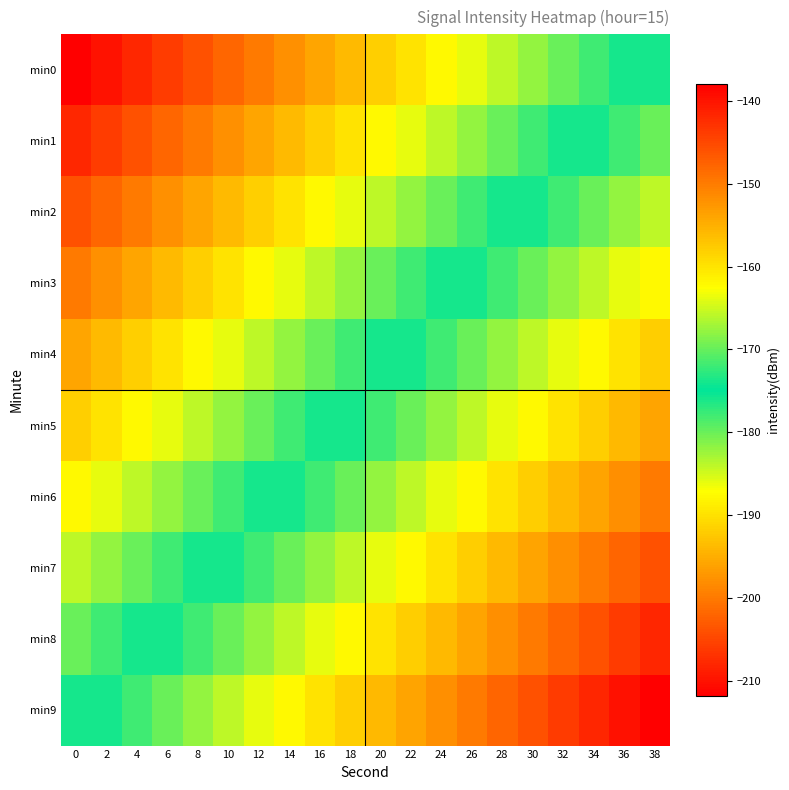

What is the difference between the highest and lowest values at 16?

36.0